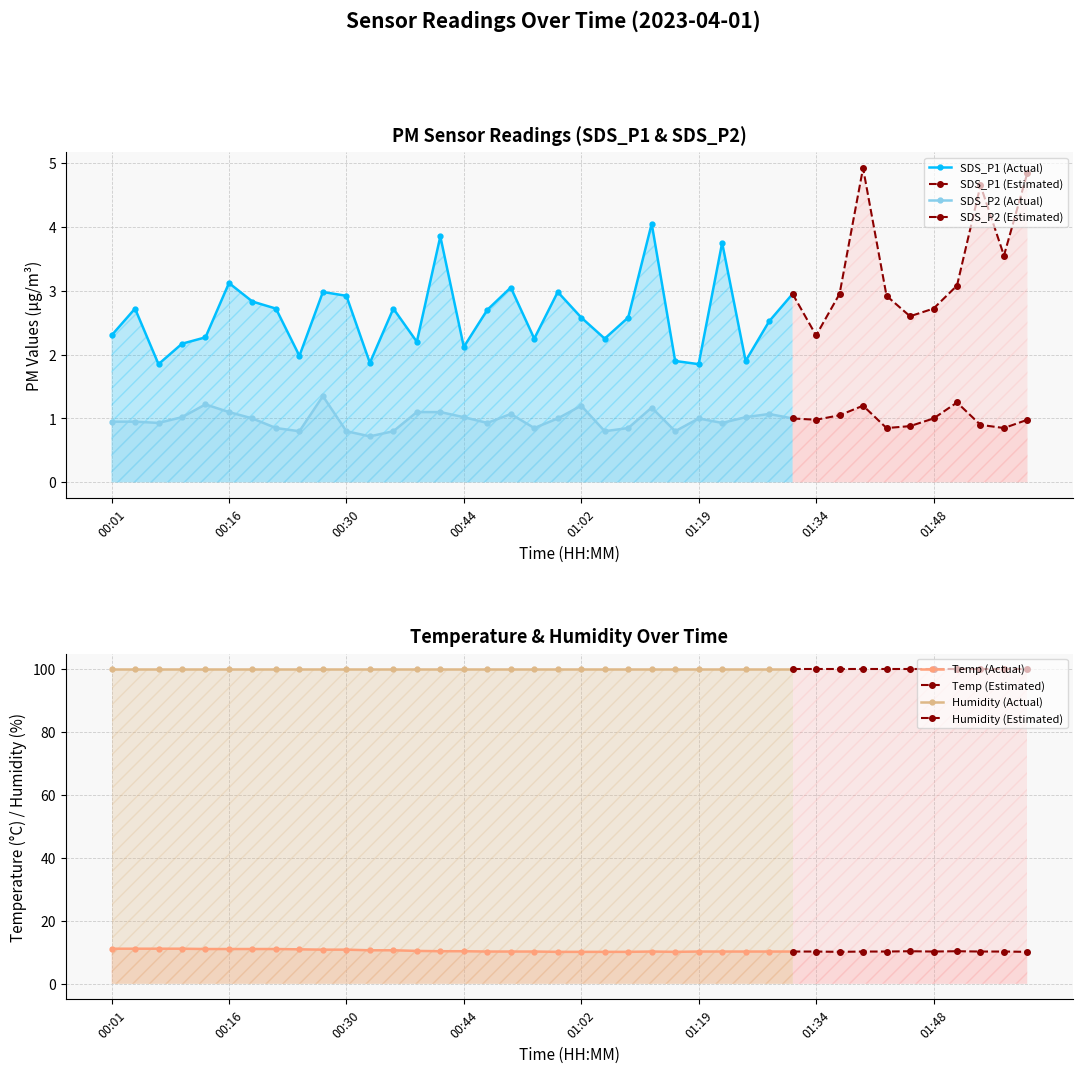

At which label does SDS_P1 reach its peak?

01:40